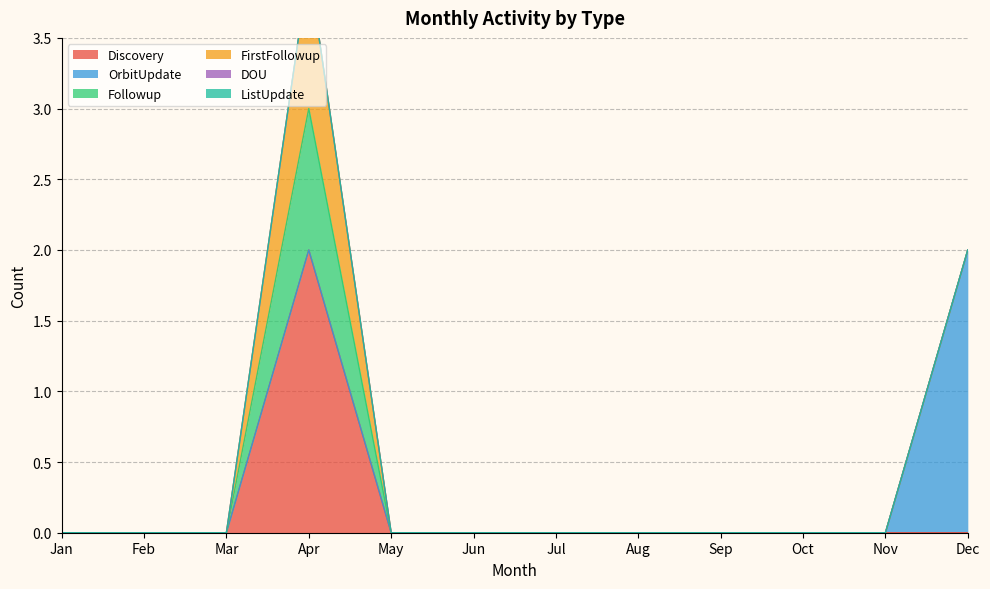

Reading right to left, what are all the values shown in this chart?

Discovery: Dec=0	Nov=0	Oct=0	Sep=0	Aug=0	Jul=0	Jun=0	May=0	Apr=2	Mar=0	Feb=0	Jan=0
OrbitUpdate: Dec=2	Nov=0	Oct=0	Sep=0	Aug=0	Jul=0	Jun=0	May=0	Apr=0	Mar=0	Feb=0	Jan=0
Followup: Dec=0	Nov=0	Oct=0	Sep=0	Aug=0	Jul=0	Jun=0	May=0	Apr=1	Mar=0	Feb=0	Jan=0
FirstFollowup: Dec=0	Nov=0	Oct=0	Sep=0	Aug=0	Jul=0	Jun=0	May=0	Apr=1	Mar=0	Feb=0	Jan=0
DOU: Dec=0	Nov=0	Oct=0	Sep=0	Aug=0	Jul=0	Jun=0	May=0	Apr=0	Mar=0	Feb=0	Jan=0
ListUpdate: Dec=0	Nov=0	Oct=0	Sep=0	Aug=0	Jul=0	Jun=0	May=0	Apr=0	Mar=0	Feb=0	Jan=0